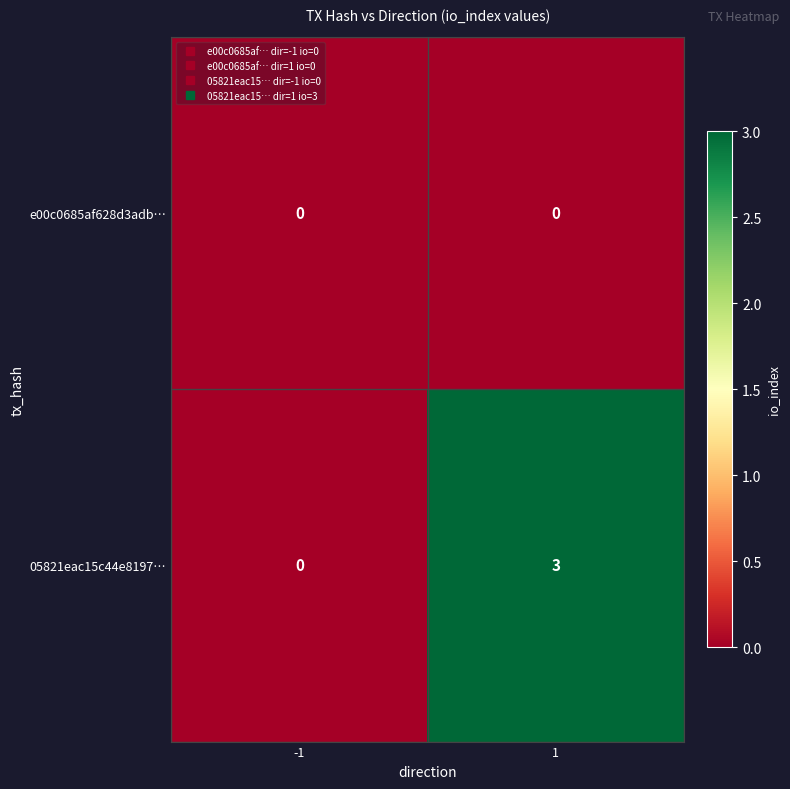

How many categories are shown in the chart?

2